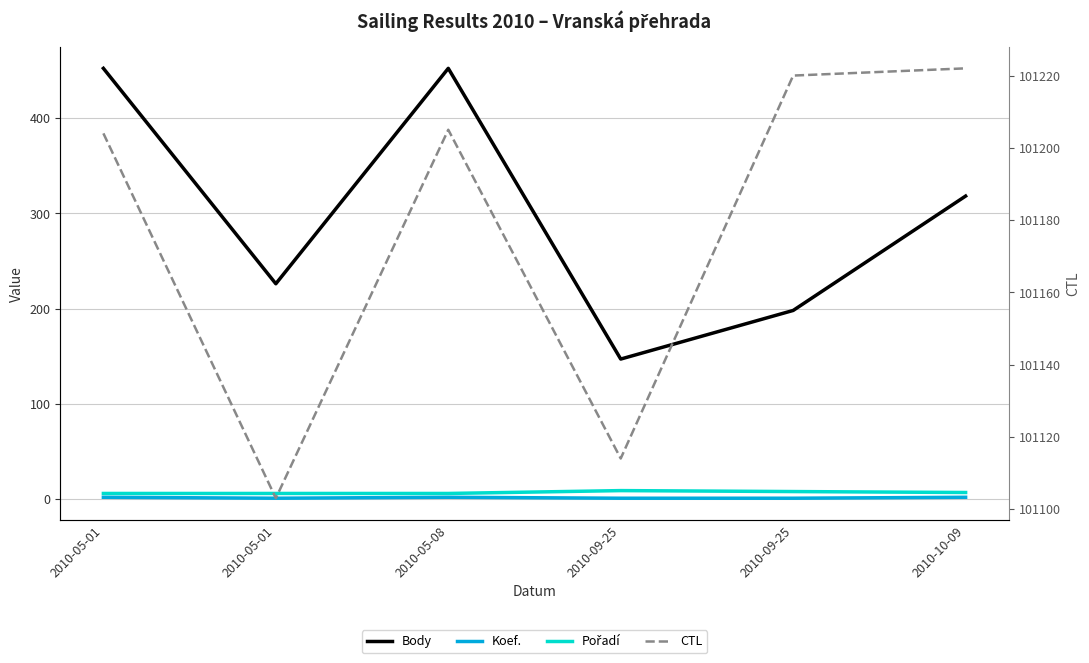

True or false: Pořadí and Body intersect in this chart.

False